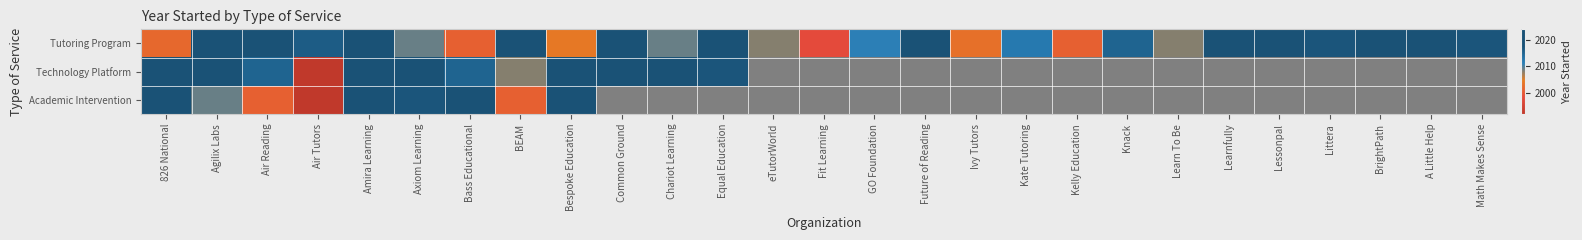

The Tutoring Program series shows 2003.0 at Ivy Tutors. True or false?

True